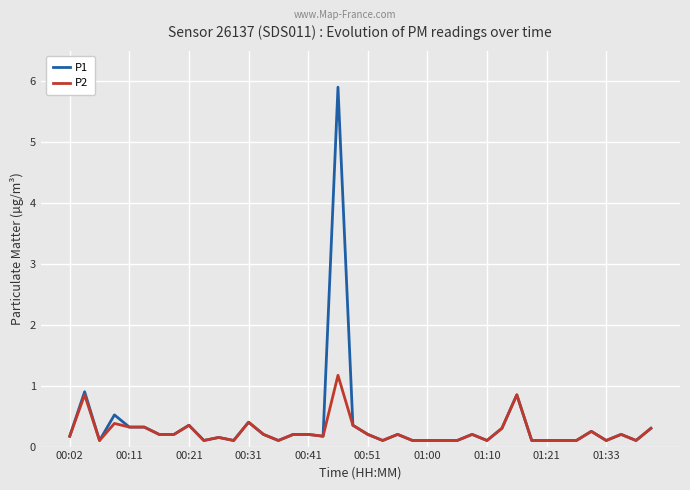

What is the sum of all P2 values?

9.7